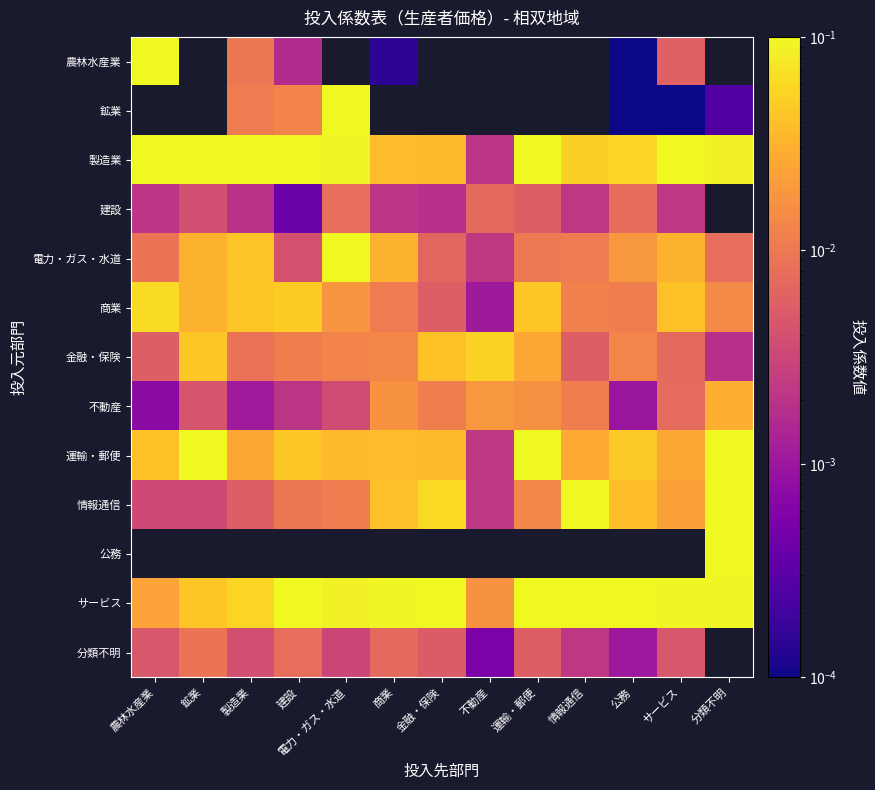

Between 農林水産業 and 電力・ガス・水道, which series saw the biggest shift?

電力・ガス・水道